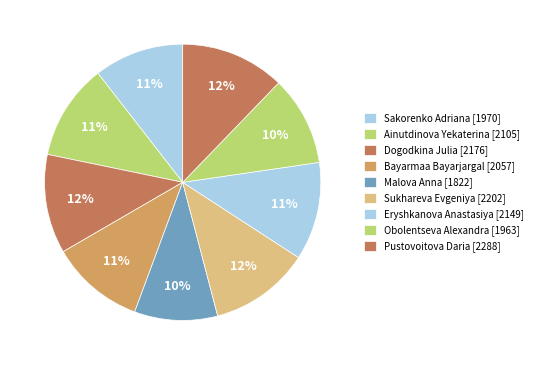

Is it true that Sakorenko Adriana is 5% of the pie?

False